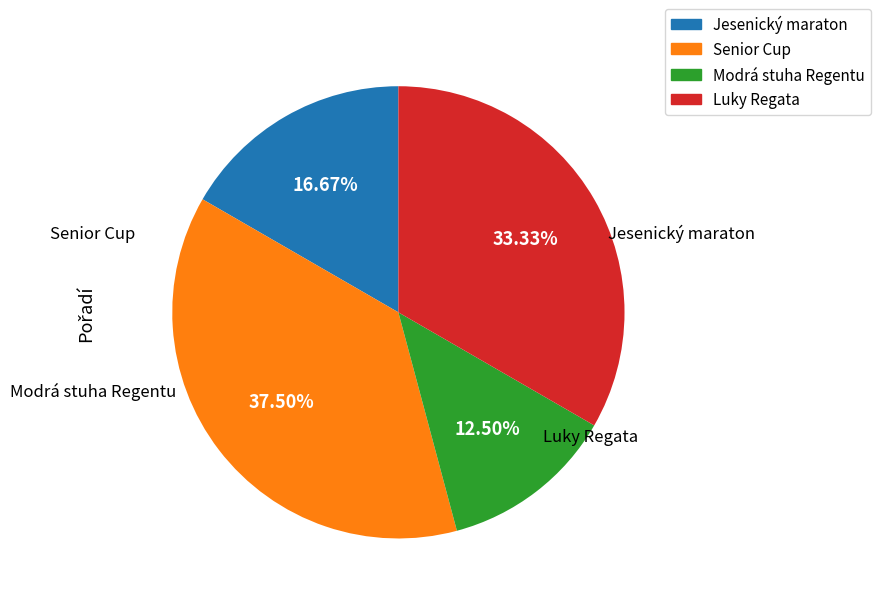

To the nearest percent, what portion does Jesenický maraton represent?

17%